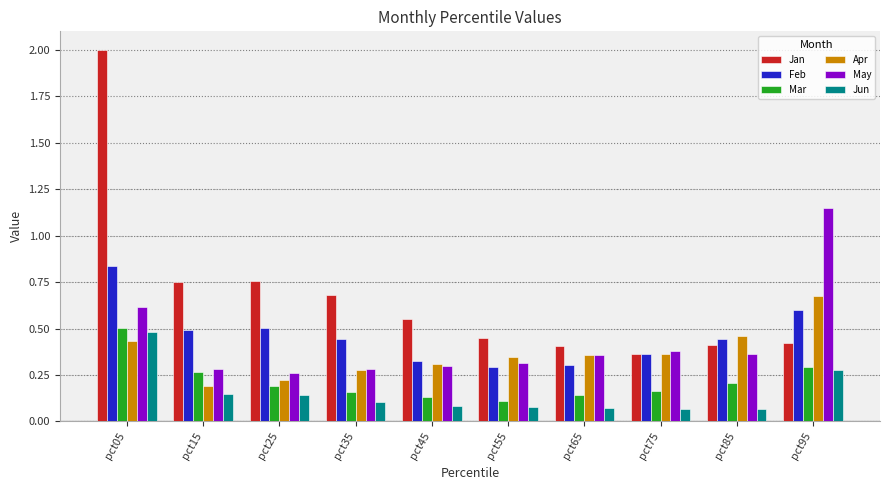

What is the difference between the maximum and minimum values in the May series?

0.9